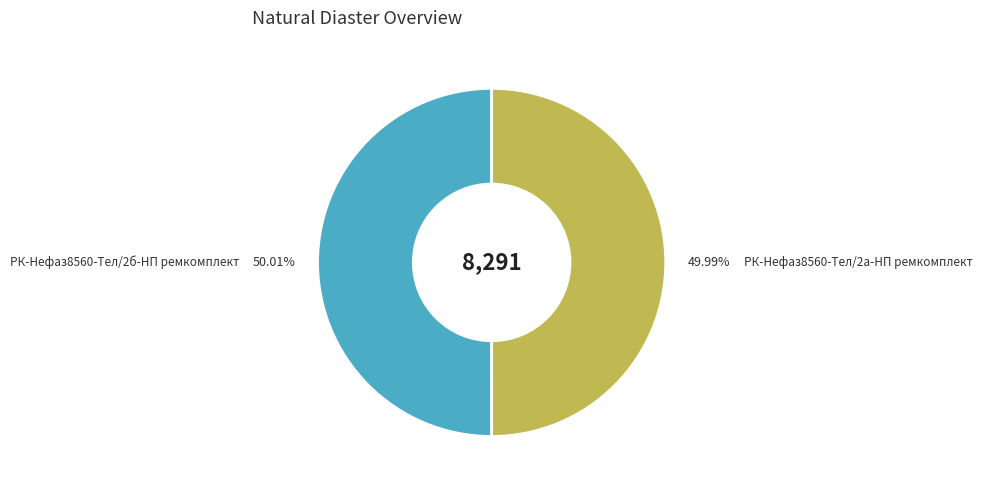

The РК-Нефаз8560-Тел/2а-НП ремкомплект slice represents 50% of the pie. True or false?

True